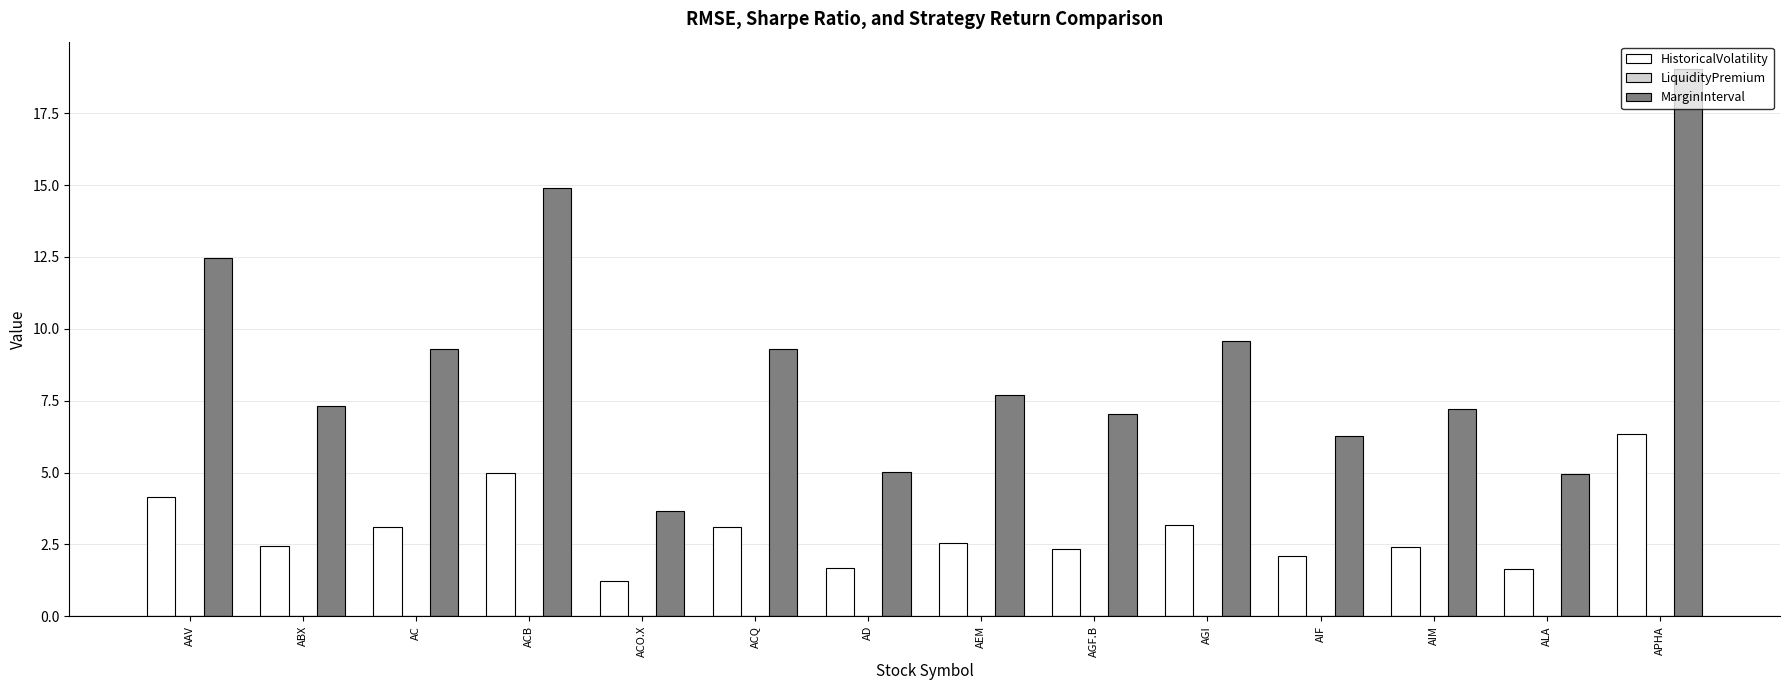

What is the maximum value shown in the chart?

19.0